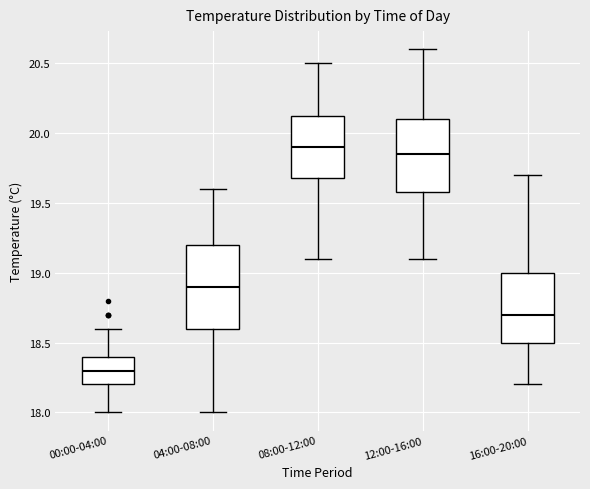

Reading left to right, transcribe this box plot: for each box, give where its median line is, the range the box spans, and where its two whiskers end, as read against the y-axis. The values are not printed on the chart, so give them approximately, as read against the axis.

00:00-04:00: median 18.30, box 18.20 to 18.40, whiskers 18.00 to 18.60
04:00-08:00: median 18.90, box 18.60 to 19.20, whiskers 18.00 to 19.60
08:00-12:00: median 19.90, box 19.70 to 20.15, whiskers 19.10 to 20.50
12:00-16:00: median 19.85, box 19.60 to 20.10, whiskers 19.10 to 20.60
16:00-20:00: median 18.70, box 18.50 to 19.00, whiskers 18.20 to 19.70